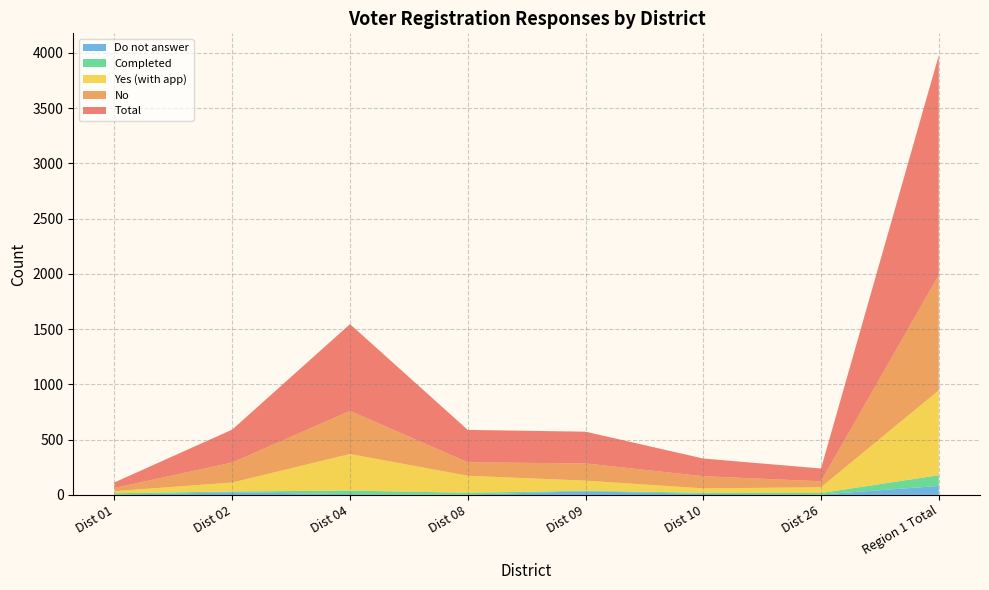

Reading left to right, extract all data points from this chart.

Total: Dist 01=50	Dist 02=298	Dist 04=785	Dist 08=293	Dist 09=287	Dist 10=160	Dist 26=116	Region 1 Total=1989
No: Dist 01=29	Dist 02=181	Dist 04=390	Dist 08=122	Dist 09=156	Dist 10=110	Dist 26=54	Region 1 Total=1042
Yes (with app): Dist 01=19	Dist 02=81	Dist 04=331	Dist 08=154	Dist 09=91	Dist 10=40	Dist 26=52	Region 1 Total=768
Completed: Dist 01=14	Dist 02=7	Dist 04=32	Dist 08=16	Dist 09=5	Dist 10=10	Dist 26=13	Region 1 Total=97
Do not answer: Dist 01=1	Dist 02=24	Dist 04=7	Dist 08=3	Dist 09=33	Dist 10=9	Dist 26=4	Region 1 Total=81